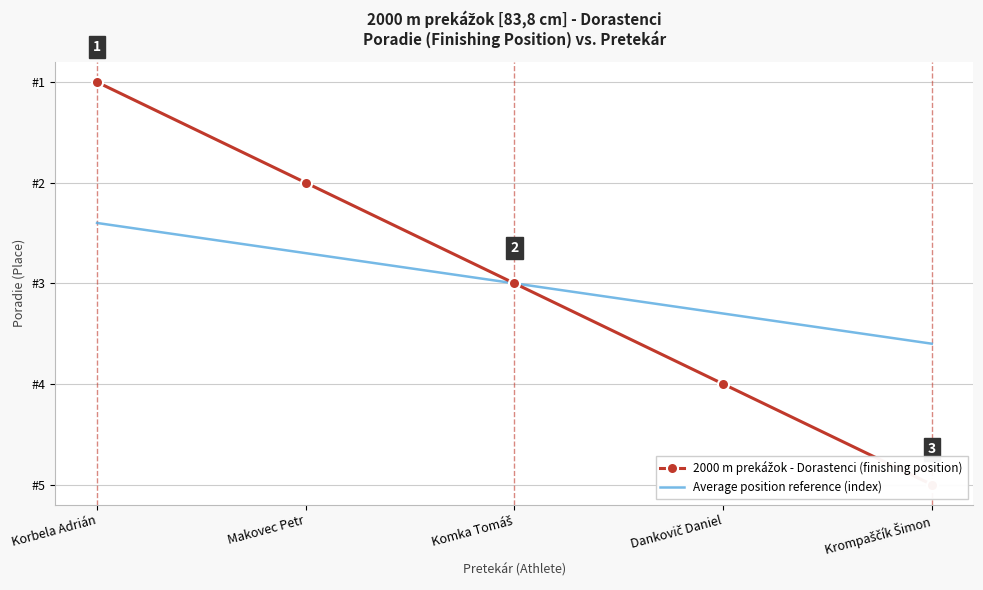

Which series has the widest spread of values?

2000 m prekážok - Dorastenci (finishing position)